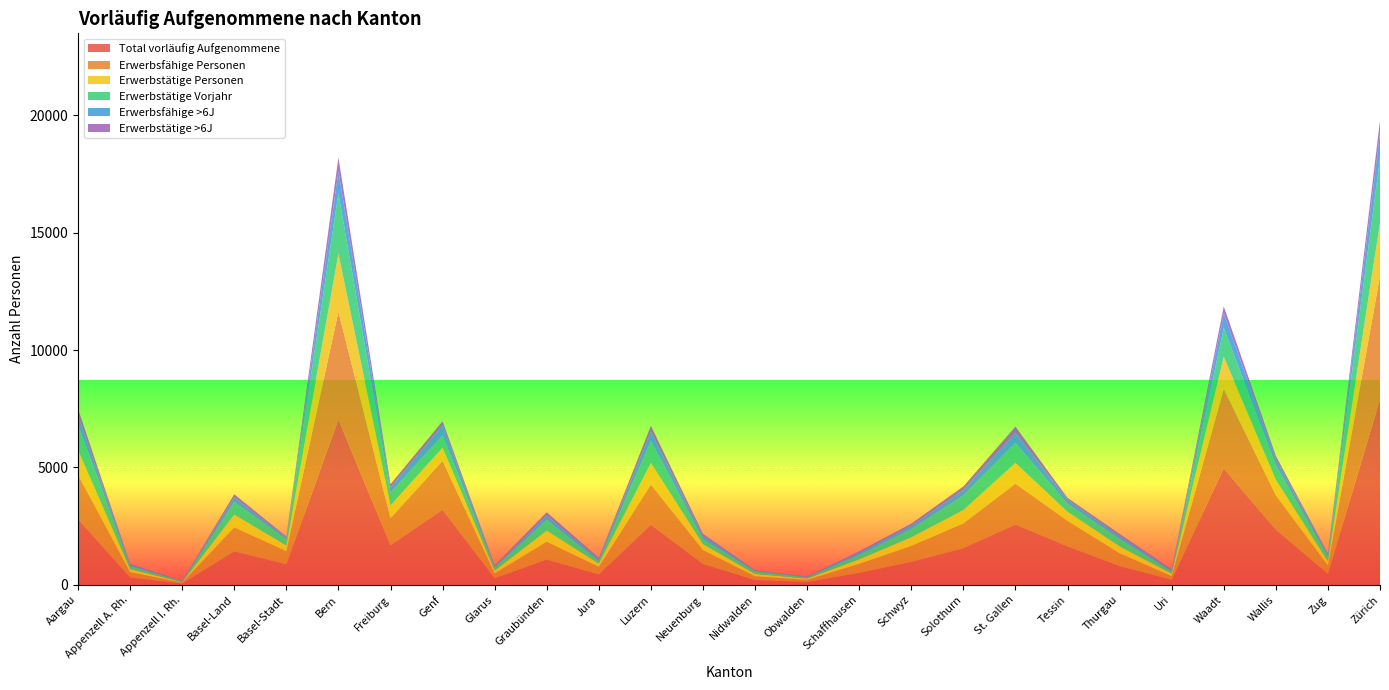

Reading right to left, extract all data points from this chart.

Total vorläufig Aufgenommene: 7903	472	2350	4967	215	802	1641	2573	1564	979	513	124	205	892	2563	445	1080	281	3204	1683	7046	878	1430	56	313	2803
Erwerbsfähige Personen: 5248	356	1468	3379	155	546	1086	1739	1053	680	384	92	160	591	1712	324	760	210	2080	1156	4586	561	1020	39	232	1896
Erwerbstätige Personen: 2282	176	660	1373	109	296	391	881	573	371	192	51	104	255	922	141	472	121	562	550	2475	242	542	22	128	1042
Erwerbstätige Vorjahr: 2741	209	611	1227	96	320	338	856	618	352	193	53	112	217	936	118	456	133	531	534	2565	270	536	40	127	1072
Erwerbsfähige >6J: 1072	81	278	612	47	118	172	430	235	140	91	21	27	139	396	80	186	51	424	222	941	67	203	6	59	401
Erwerbstätige >6J: 530	45	127	303	41	84	75	262	149	86	58	12	20	79	246	42	138	38	169	143	581	39	127	6	36	282